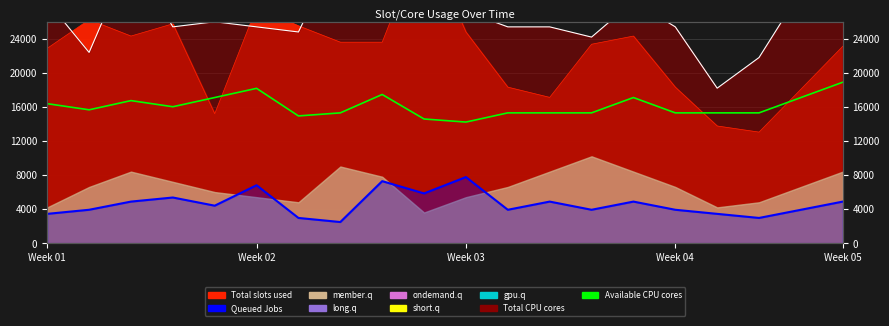

True or false: Queued Jobs and Available CPU cores intersect in this chart.

False